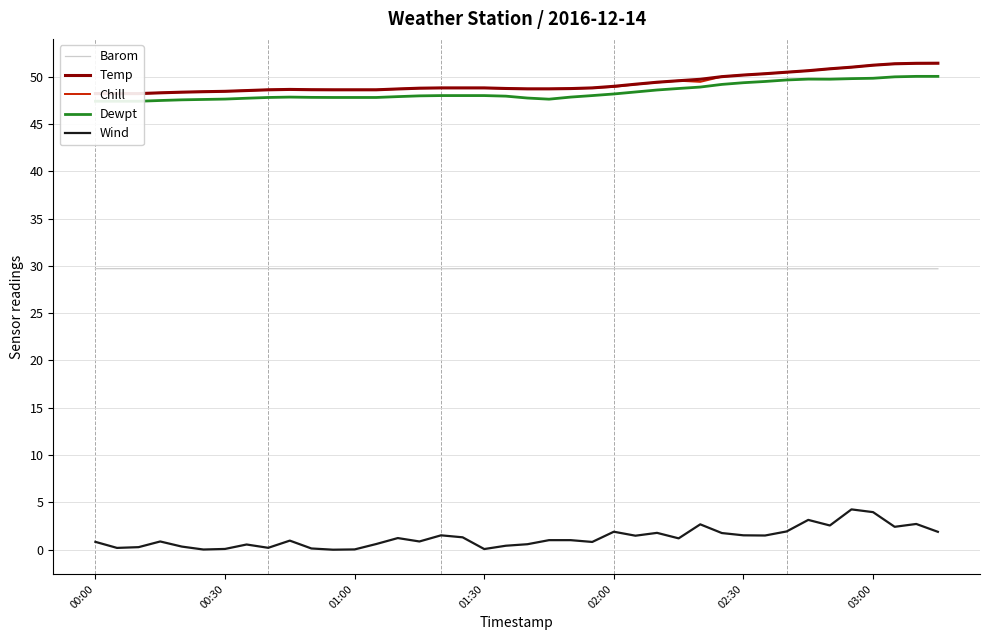

True or false: Wind and Barom intersect in this chart.

False